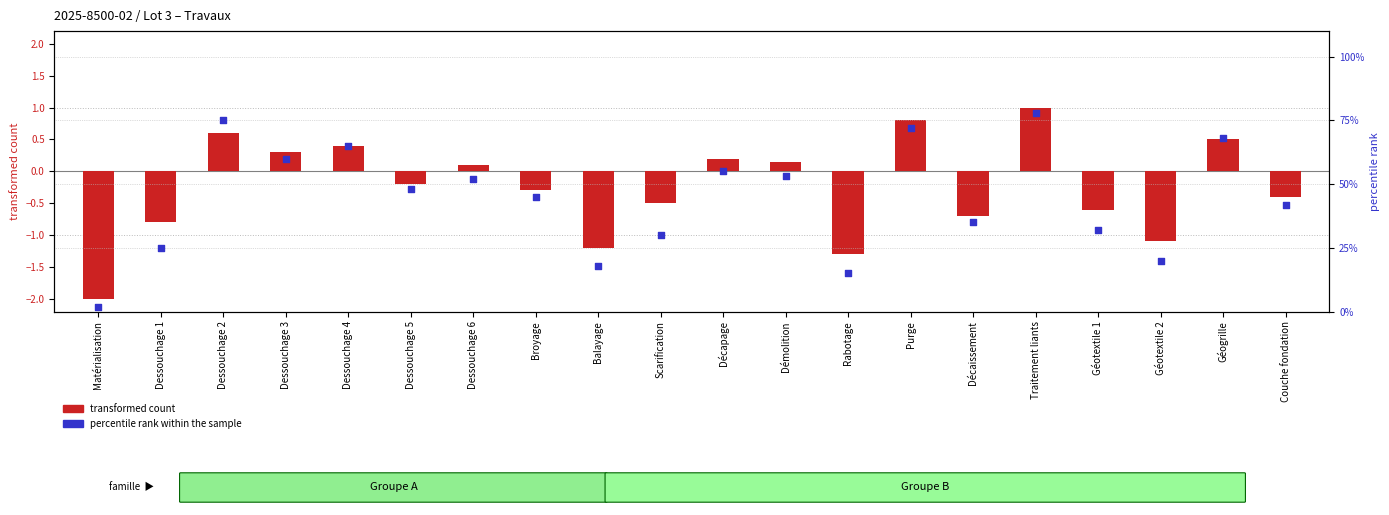

Which series reaches the maximum Y coordinate?

percentile rank within the sample